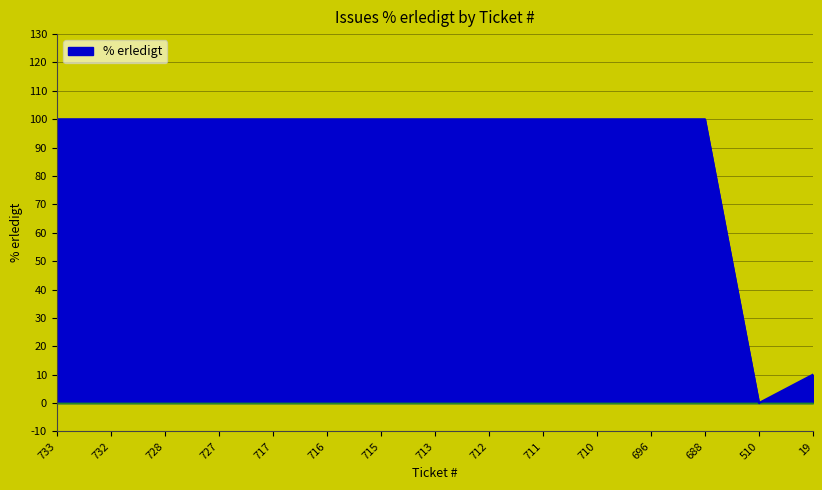

Reading left to right, what are all the values shown in this chart?

733=100	732=100	728=100	727=100	717=100	716=100	715=100	713=100	712=100	711=100	710=100	696=100	688=100	510=0	19=10